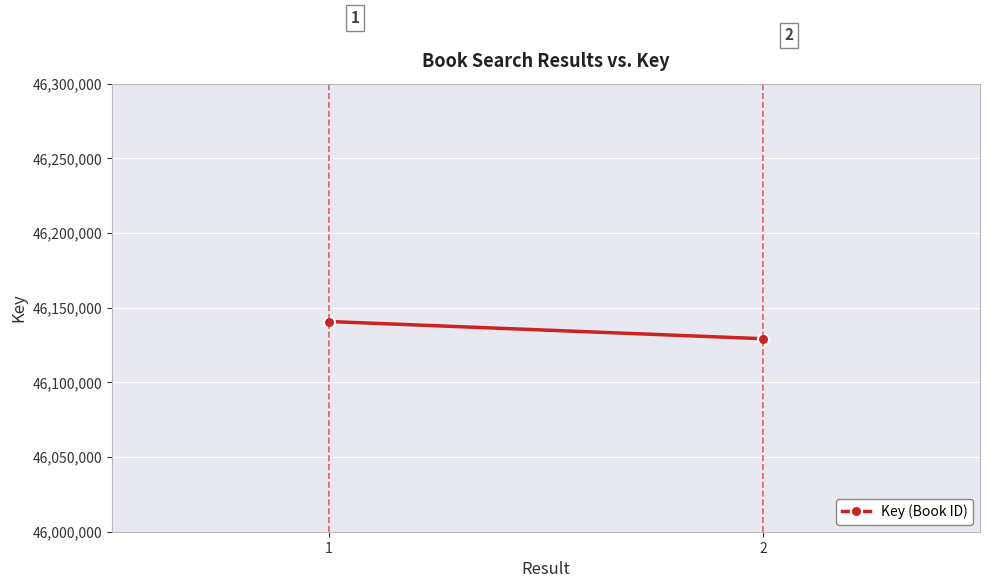

What is the average value?

46135042